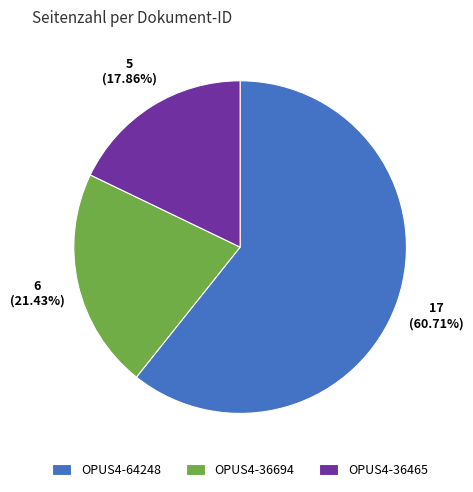

What is the smallest slice in the pie chart?

OPUS4-36465